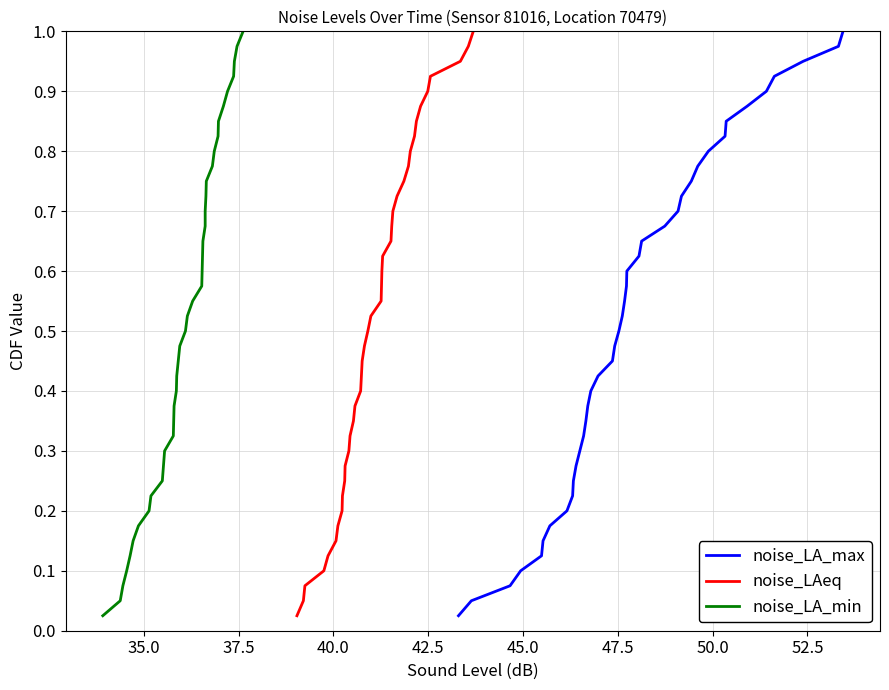

The value of noise_LA_max at 20 is 0.9. True or false?

False